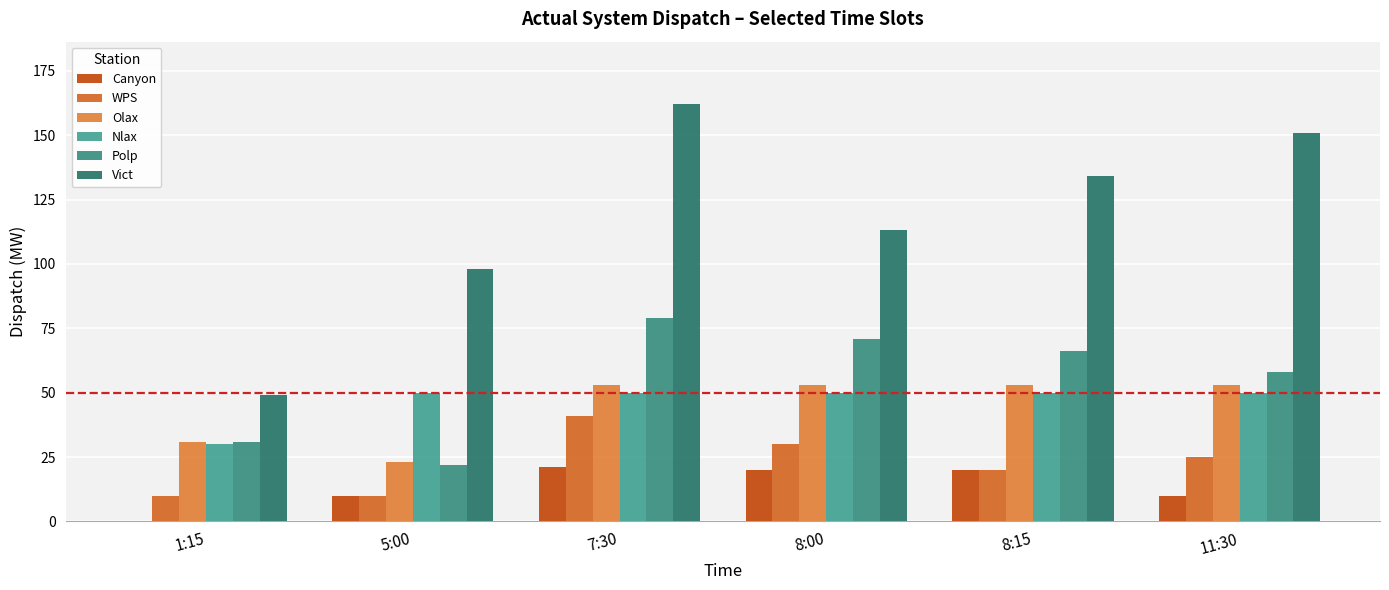

Are the bars horizontal?

No